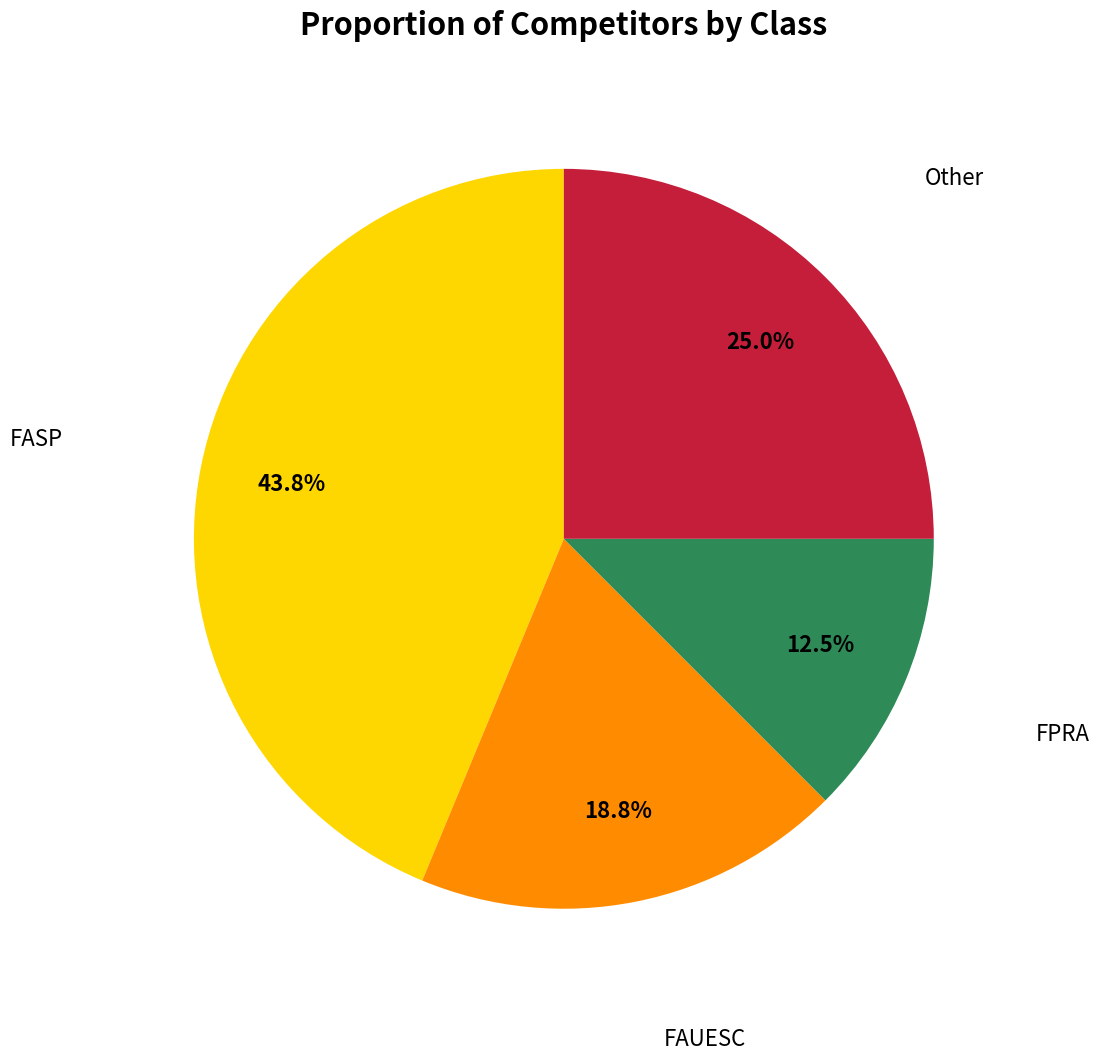

Is there a majority slice in this chart?

No